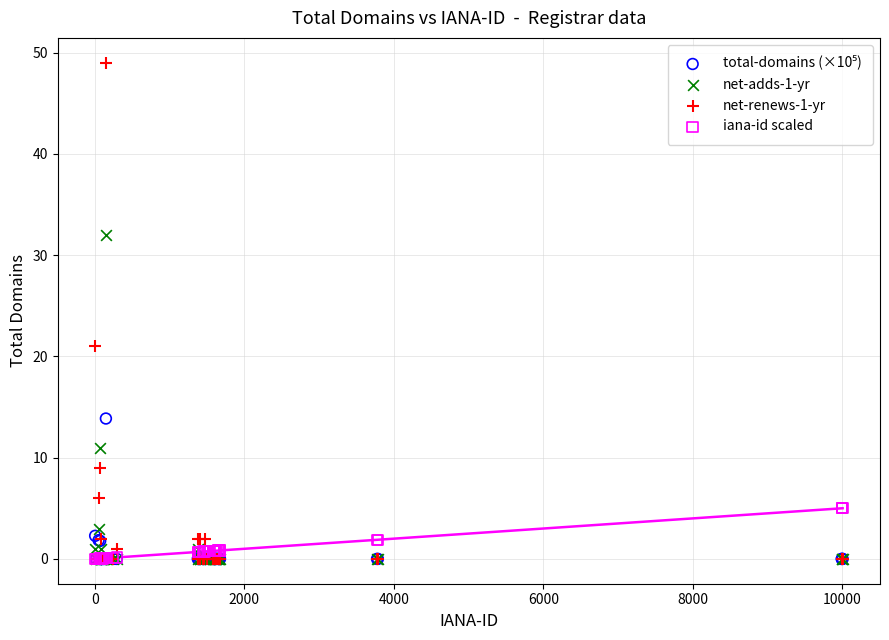

Across all series, what Y value is closest to 24?

21.0